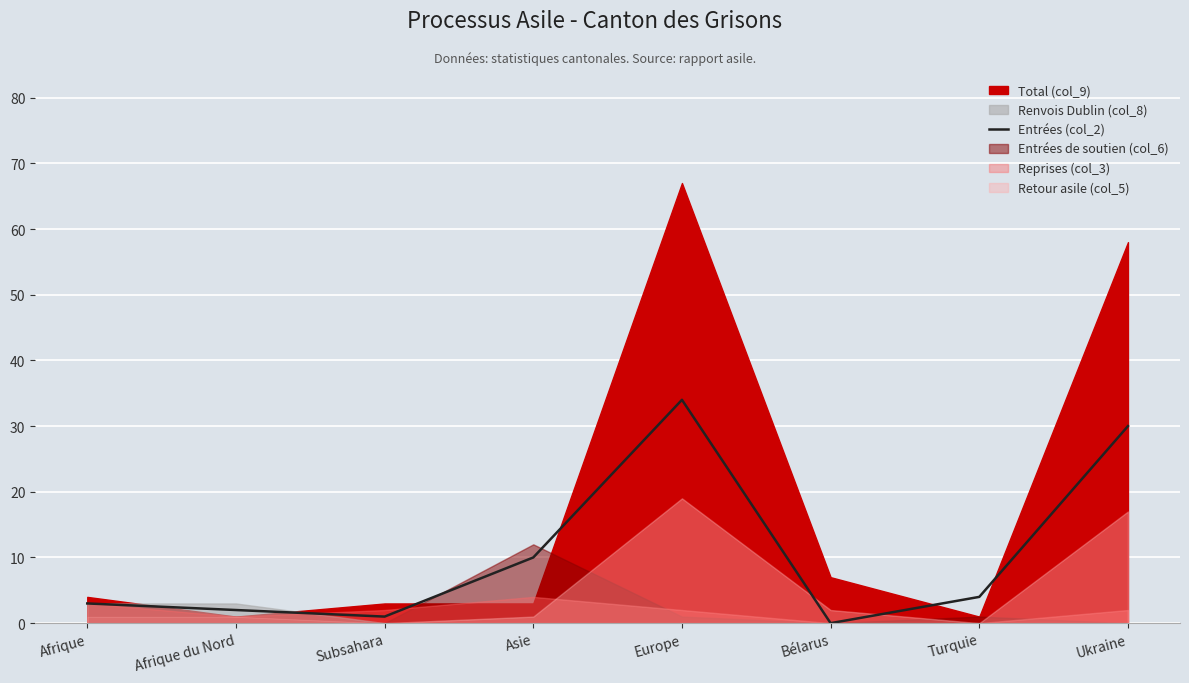

How many lines are shown in the chart?

1